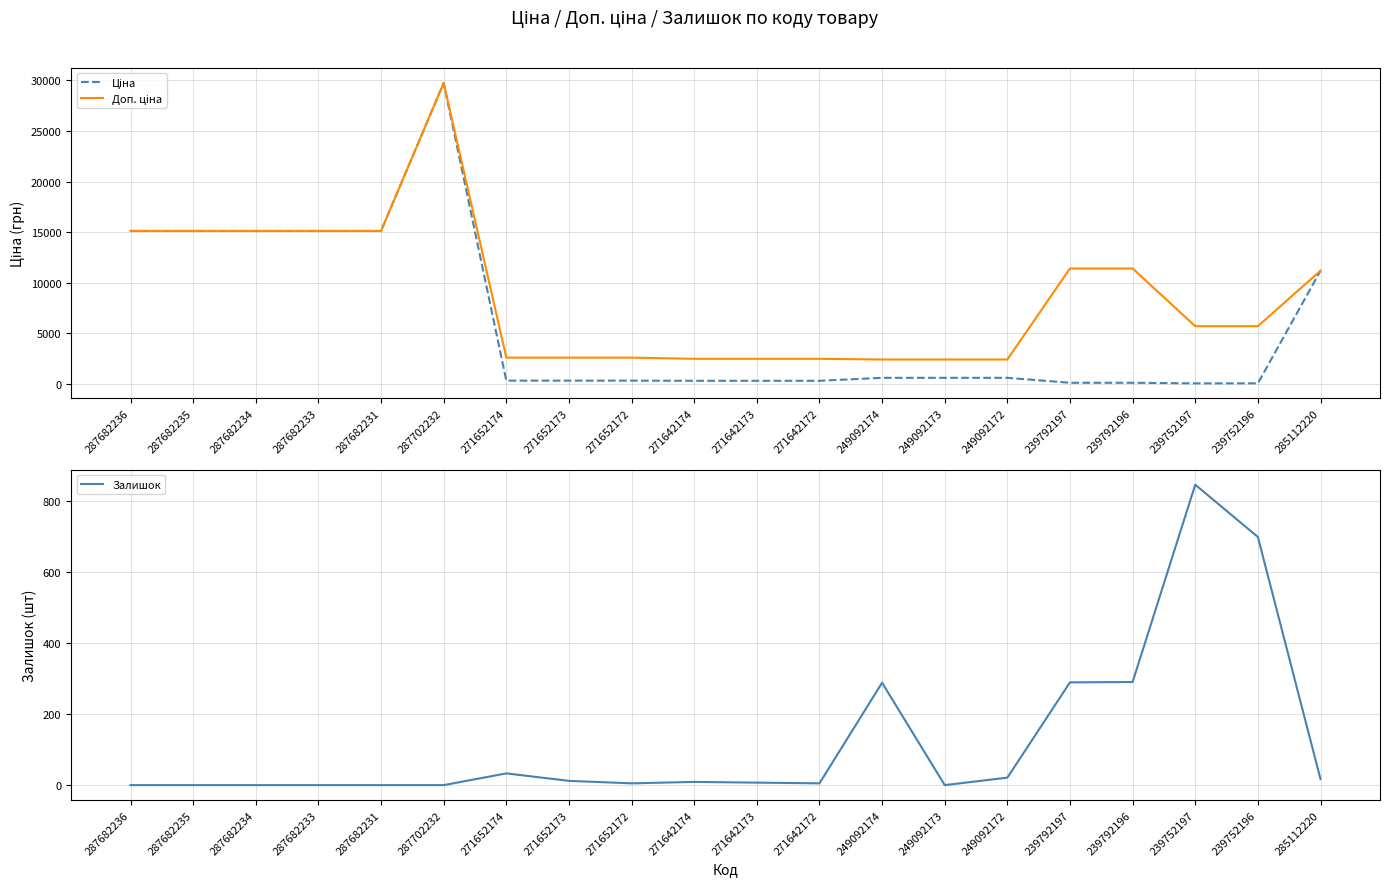

What is the lowest value of the Ціна series?

57.0